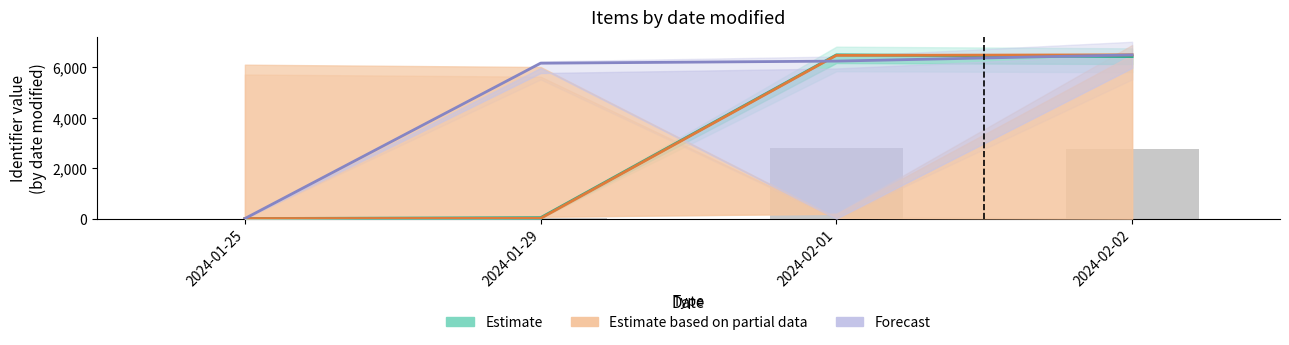

What are all the series names shown in the legend?

Estimate, Estimate based on partial data, Forecast